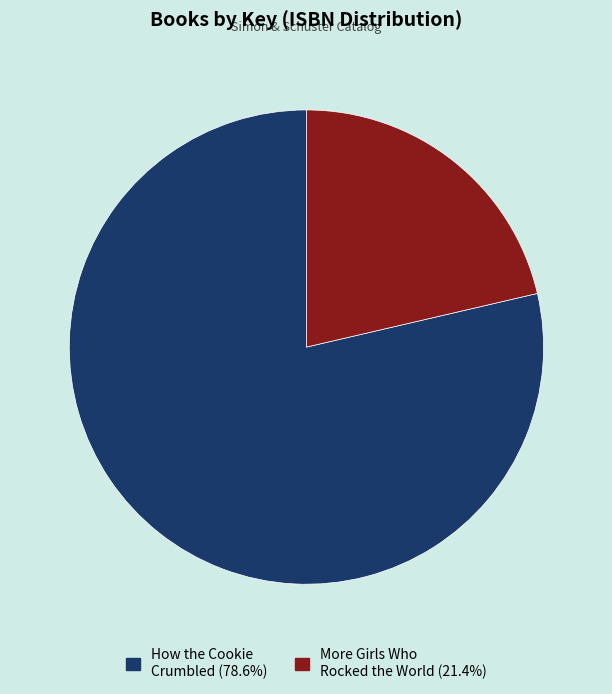

Approximately how many times larger is the value at More Girls Who Rocked the World (21.4%) compared to How the Cookie Crumbled (78.6%)?

0.3